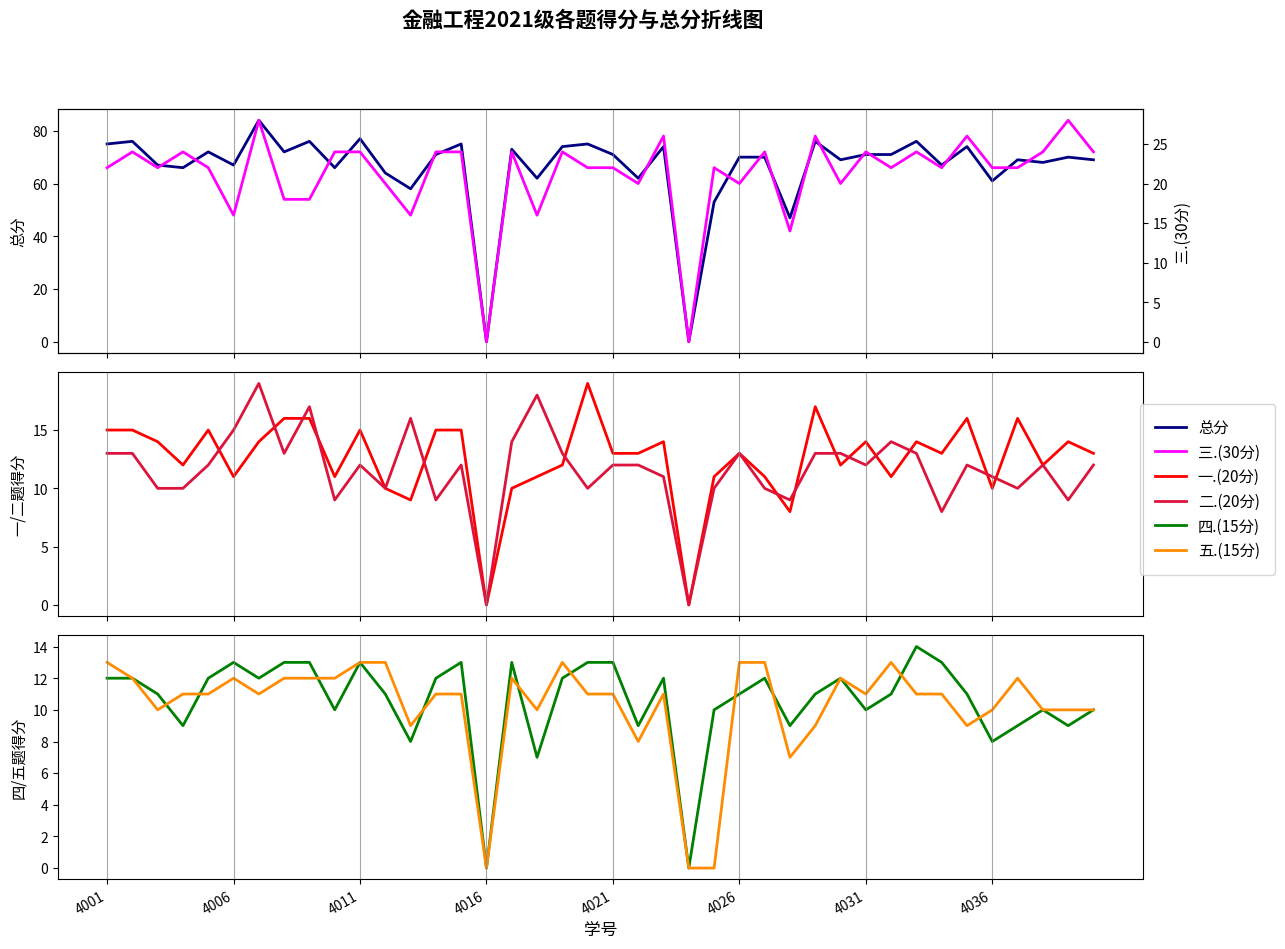

What are all the series names shown in the legend?

总分, 一.(20分), 二.(20分), 四.(15分), 五.(15分), 三.(30分)